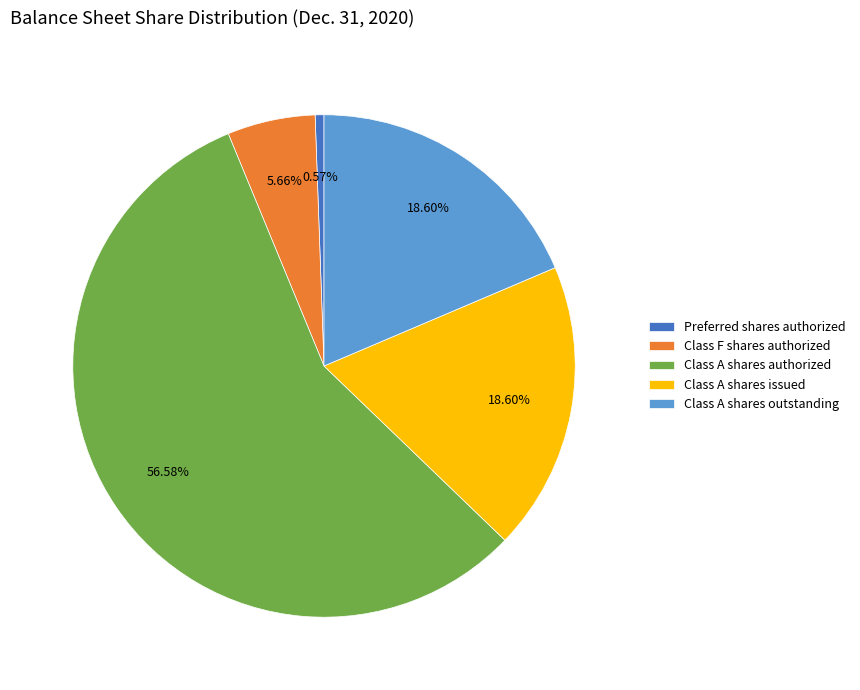

What is the ratio of the value at Class F shares authorized to the value at Preferred shares authorized?

10.0